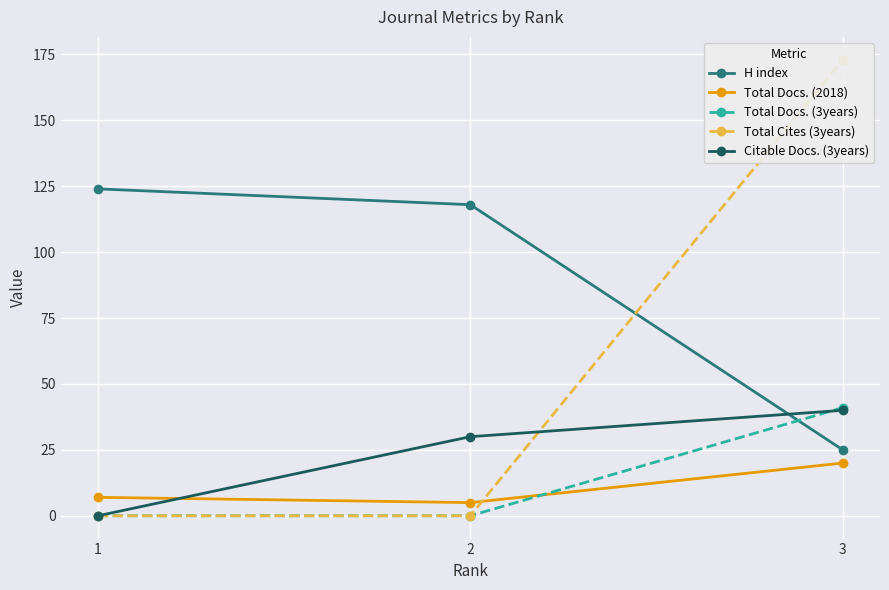

What is the total value across all series at 1?

131